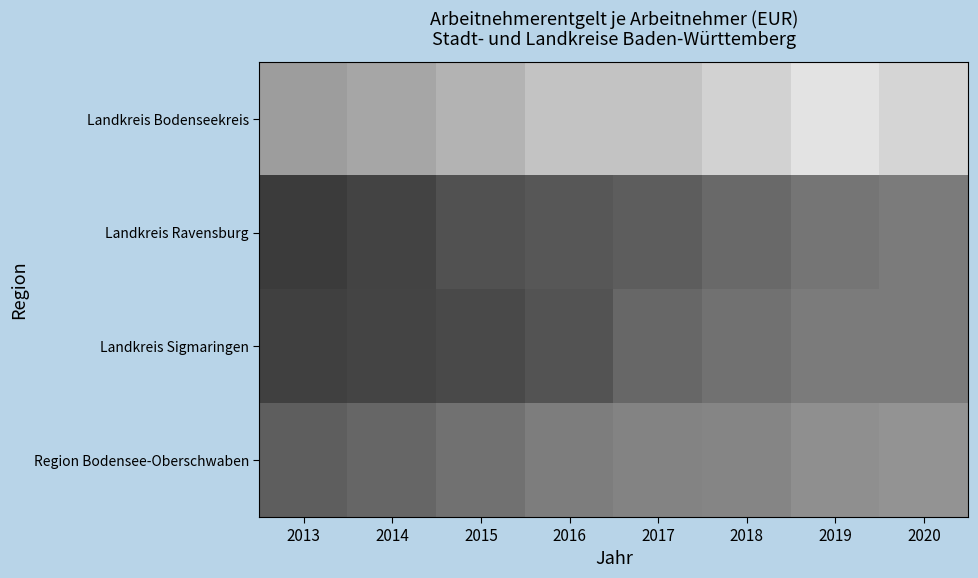

What is the greatest value displayed?

52359